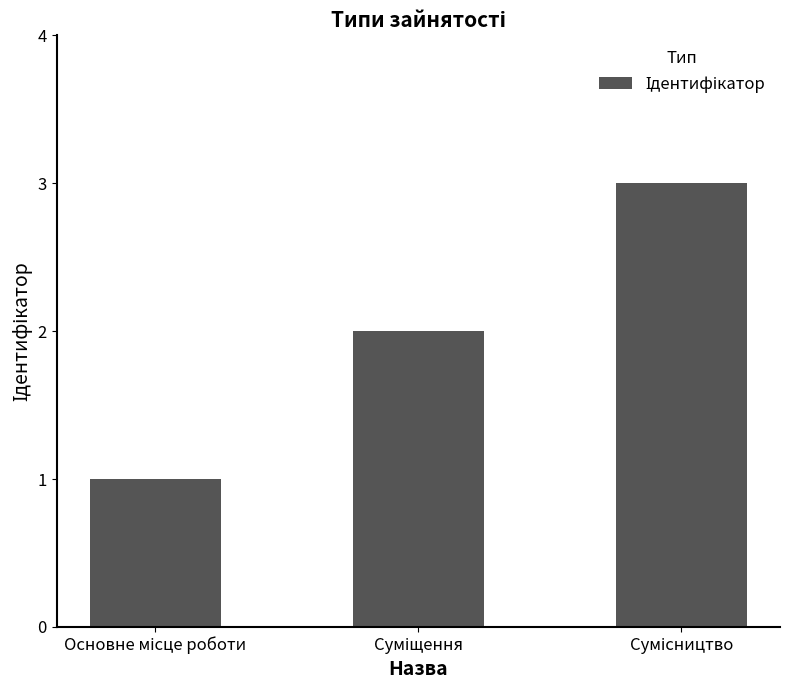

Reading left to right, transcribe all the data shown in this chart.

1	2	3